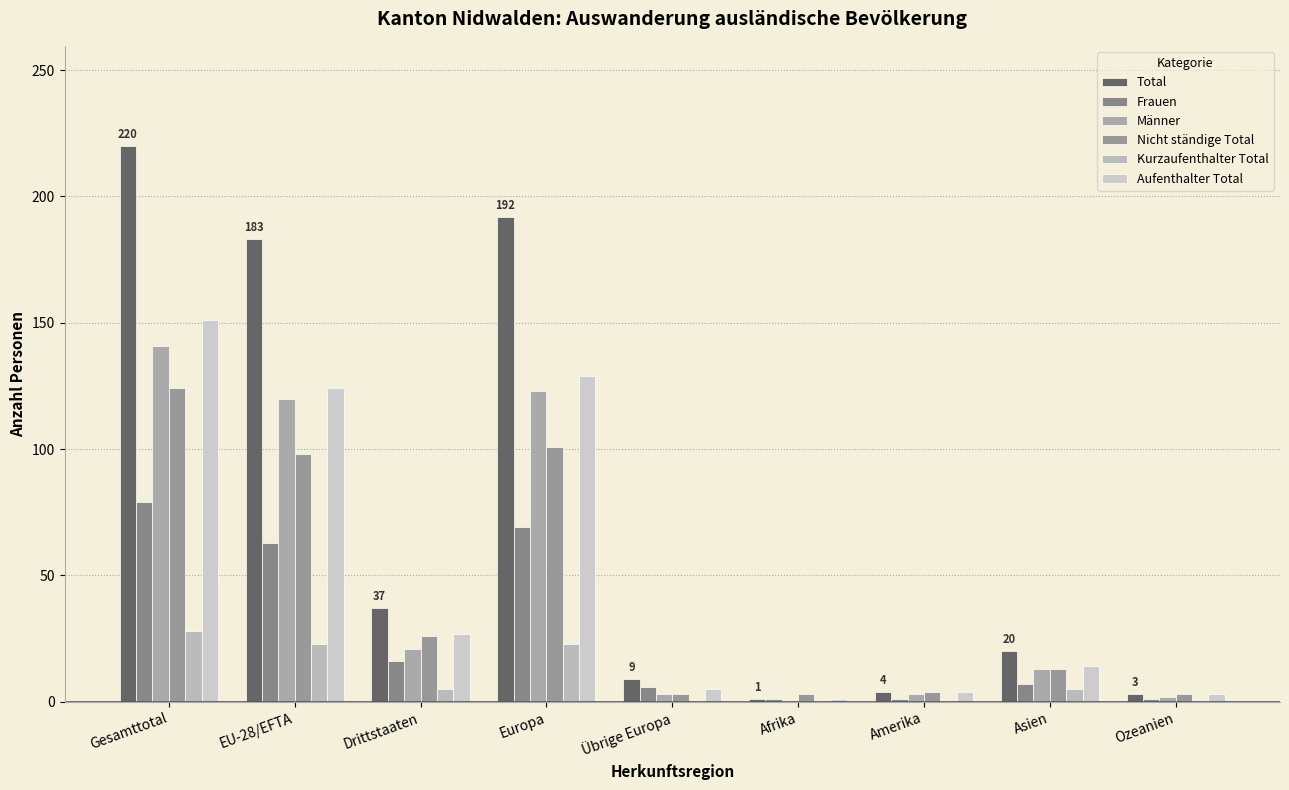

How many distinct data groups are displayed?

6